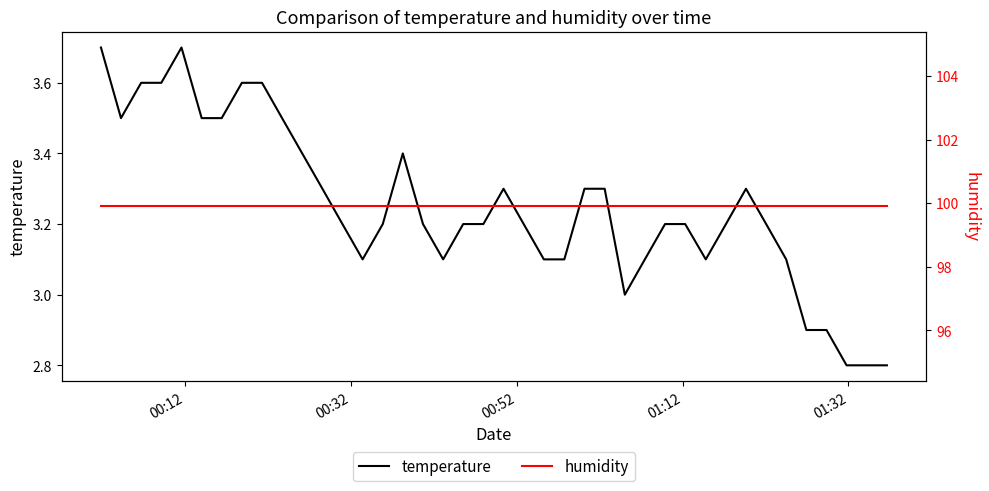

What is the lowest value of the temperature series?

2.8